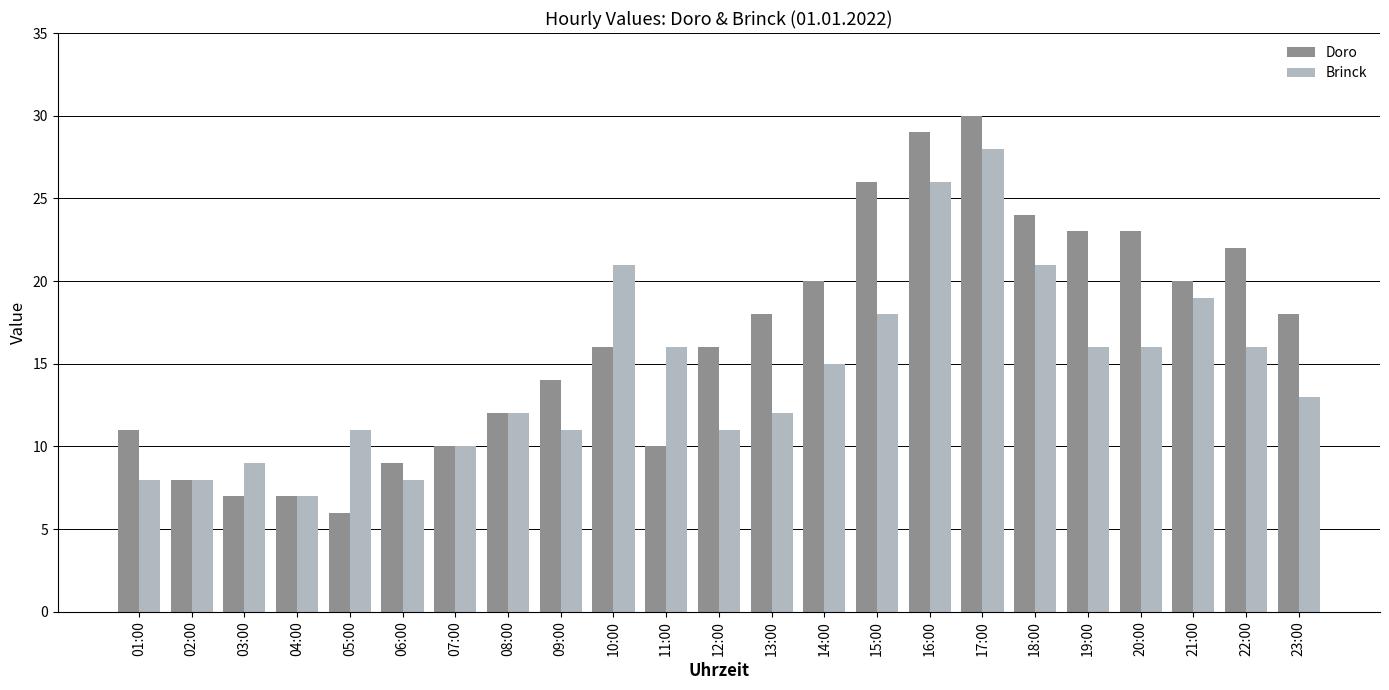

Is the value of Doro at 12:00 greater than the value of Brinck at 15:00?

No